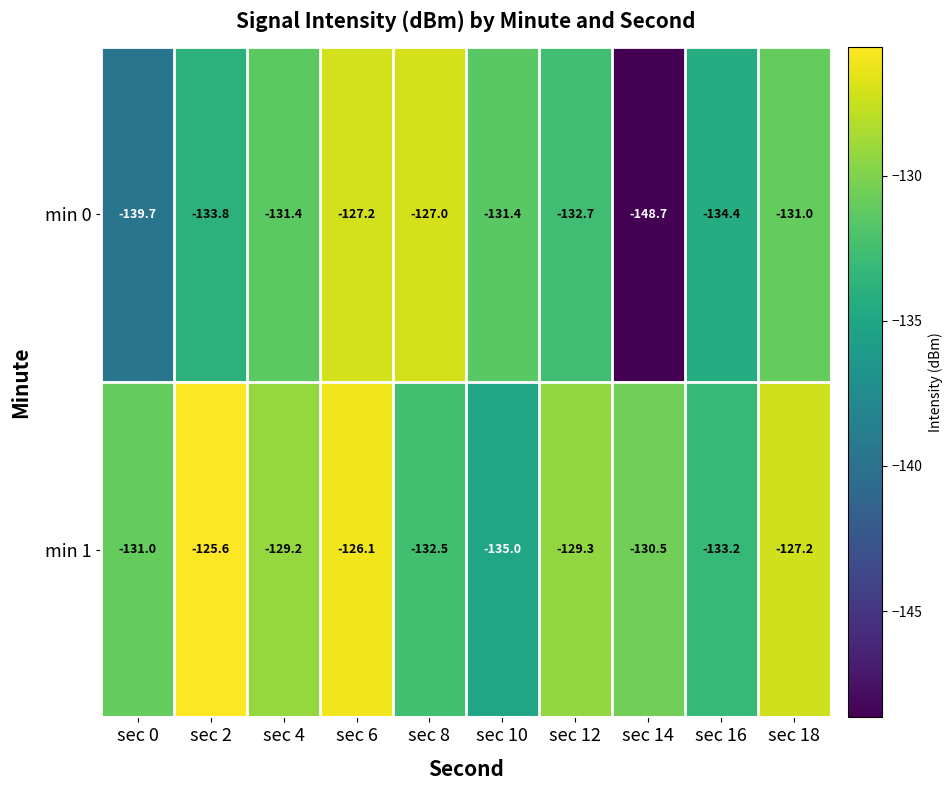

What is the maximum value shown in the chart?

-125.6